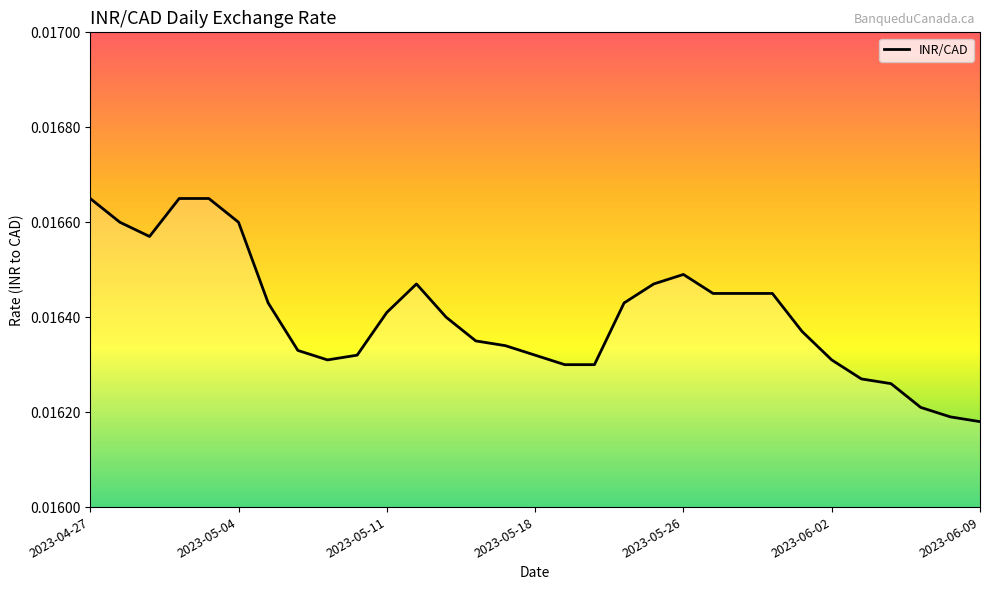

True or false: the data has more than 0 interior local peaks.

True